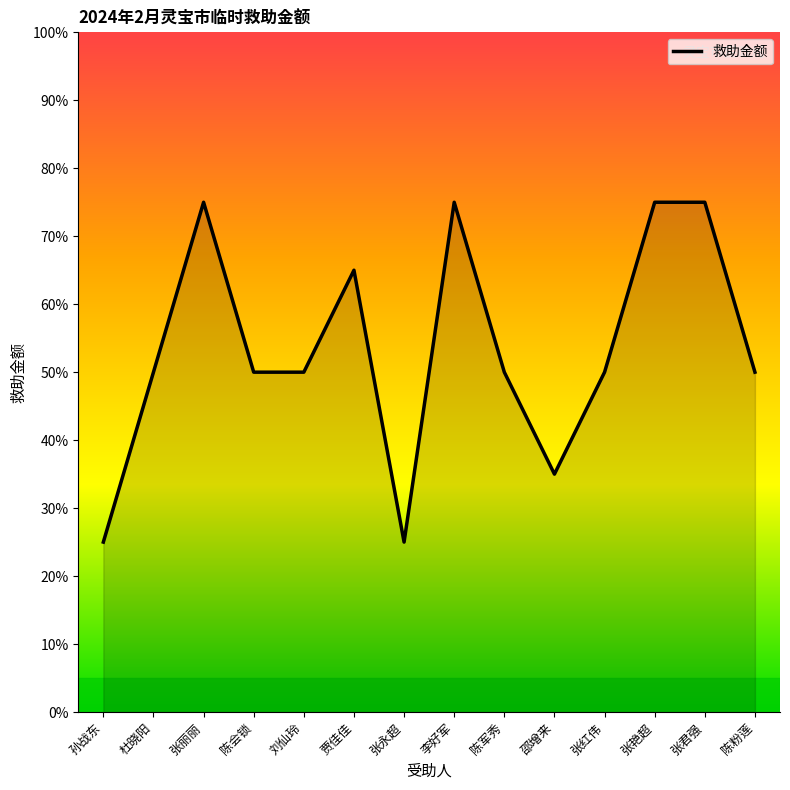

Does the chart display data point markers on the line(s)?

No